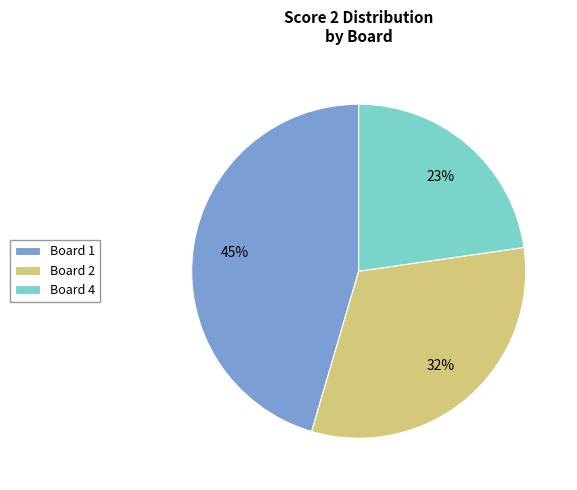

To the nearest percent, what portion does Board 2 represent?

32%